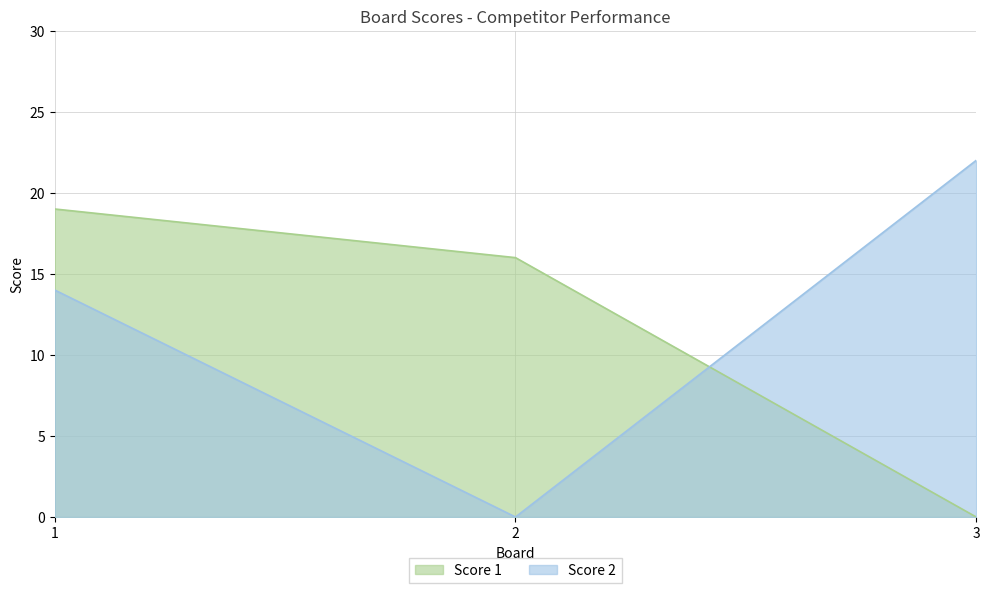

List the labels in order of Score 1 value, largest first.

1, 2, 3